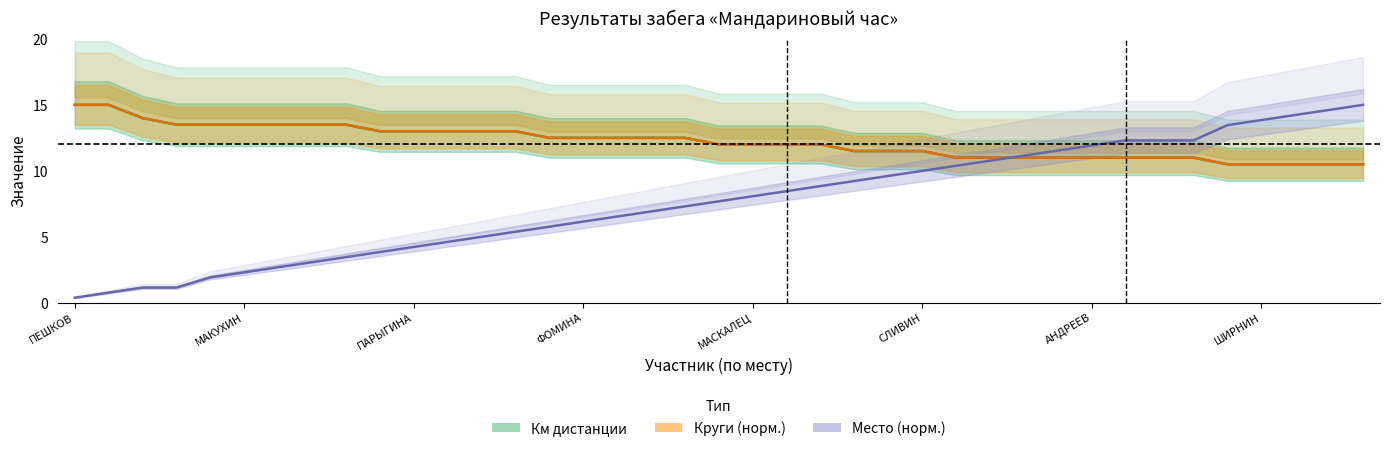

How many values in the Место (норм.) series are below 7?

18